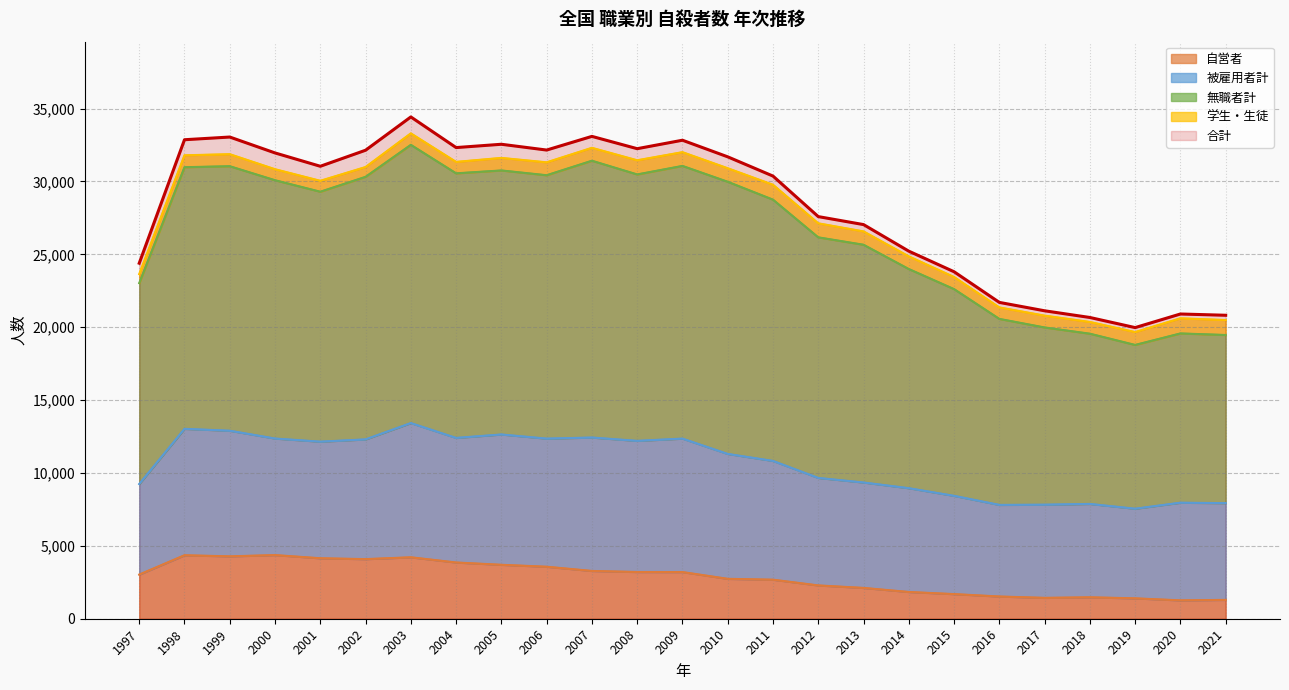

Which series has the largest total across all categories?

合計